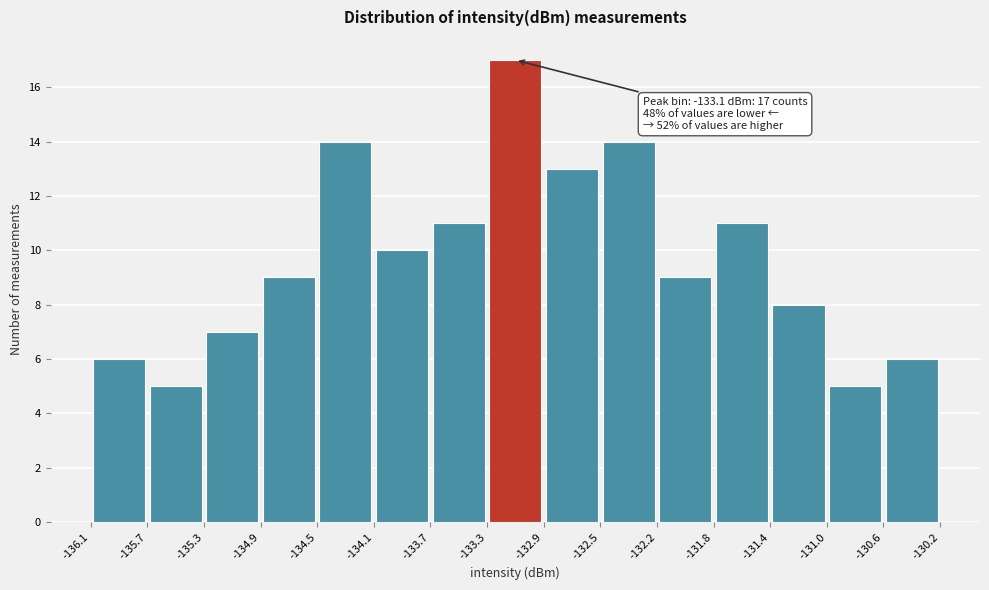

Over which range of the x-axis is the bar tallest?

-133.3 to -132.9